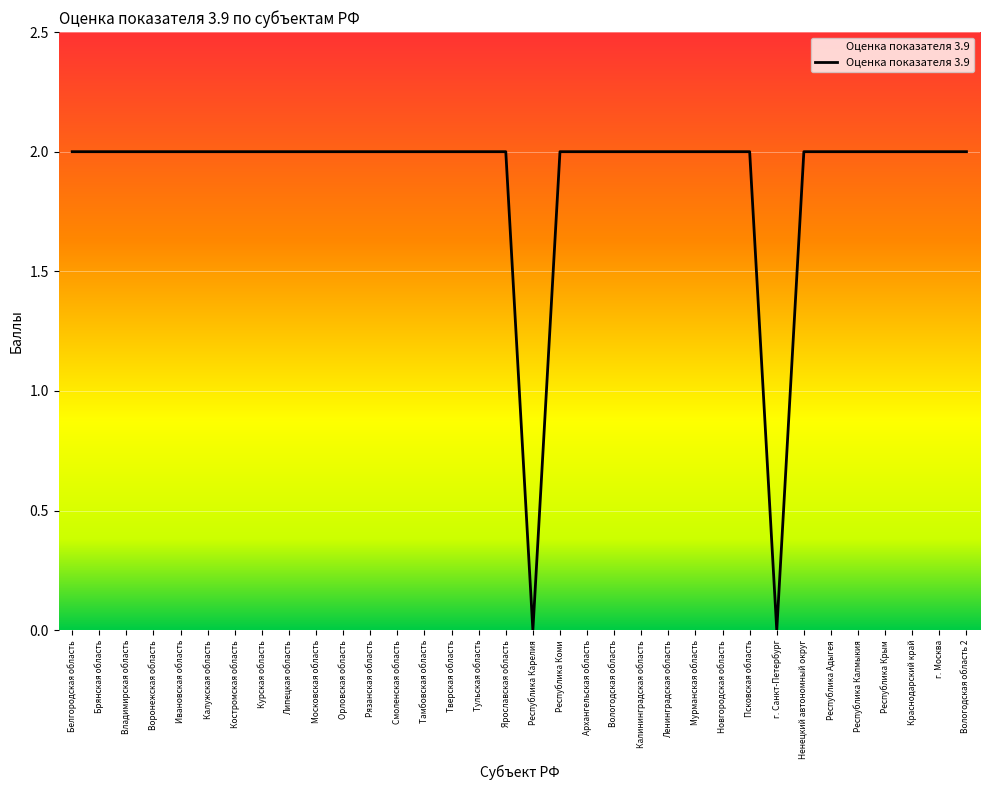

Is it true that the value at Брянская область is 2?

True